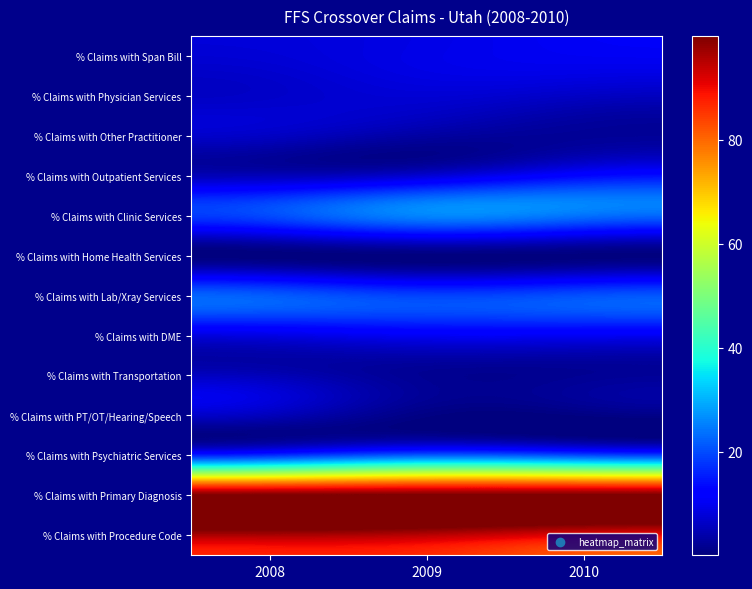

Reading right to left, what are all the values shown in this chart?

% Claims with Span Bill: 2010=10.3	2009=9.3	2008=7.8
% Claims with Physician Services: 2010=6.3	2009=7.6	2008=6.5
% Claims with Other Practitioner: 2010=2.3	2009=3.4	2008=6.3
% Claims with Outpatient Services: 2010=12.4	2009=7.1	2008=4.9
% Claims with Clinic Services: 2010=24.1	2009=25.9	2008=20.0
% Claims with Home Health Services: 2010=0.3	2009=0.3	2008=0.1
% Claims with Lab/Xray Services: 2010=20.2	2009=18.7	2008=21.3
% Claims with DME: 2010=10.7	2009=10.7	2008=9.2
% Claims with Transportation: 2010=2.0	2009=1.9	2008=5.0
% Claims with PT/OT/Hearing/Speech: 2010=0.6	2009=0.7	2008=5.5
% Claims with Psychiatric Services: 2010=19.1	2009=21.0	2008=16.4
% Claims with Primary Diagnosis: 2010=100.0	2009=100.0	2008=100.0
% Claims with Procedure Code: 2010=91.3	2009=94.9	2008=96.2